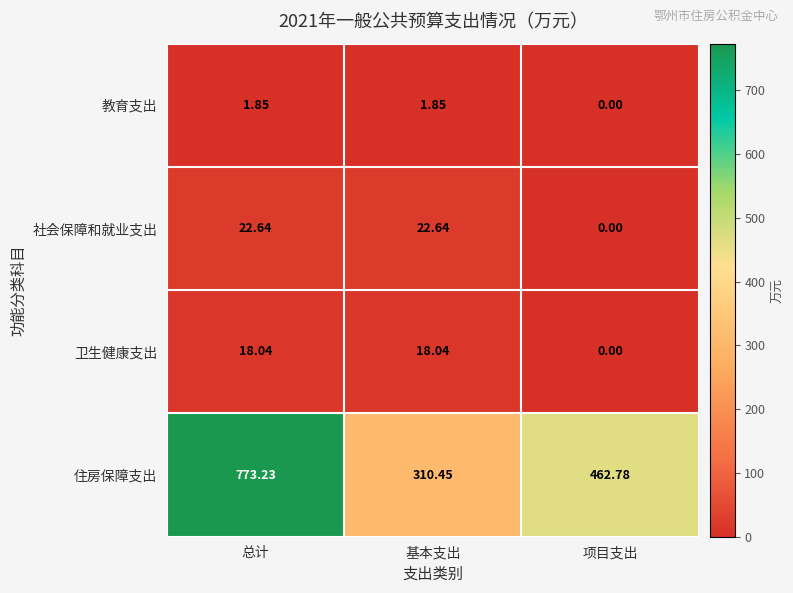

Rank the categories by 住房保障支出 value from highest to lowest.

总计, 项目支出, 基本支出